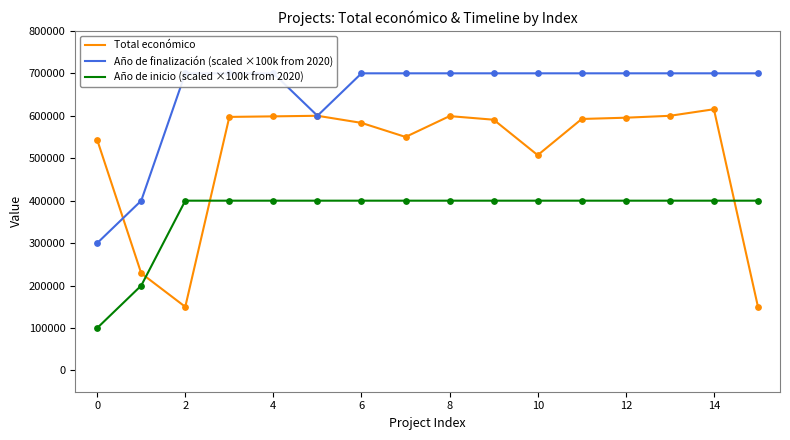

Which series reaches the maximum Y coordinate?

Año de finalización (scaled ×100k from 2020)